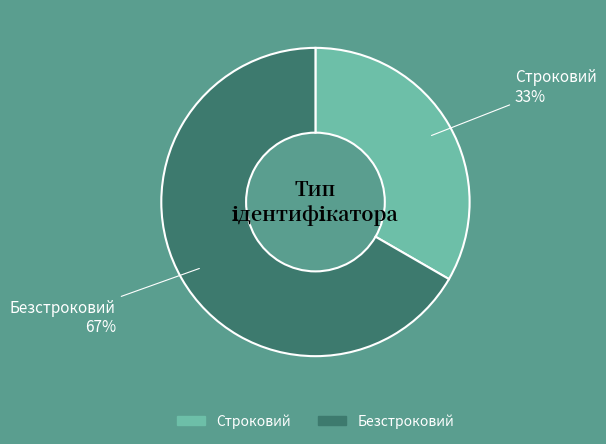

Does any single category account for the majority?

Yes